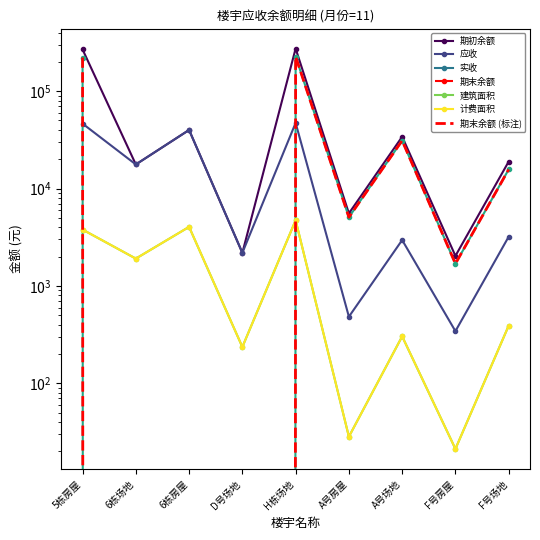

Does the chart have visible grid lines?

No